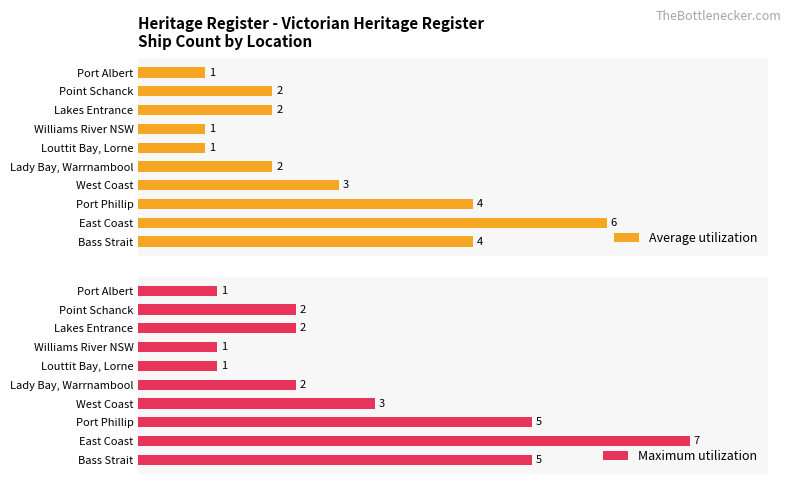

Does the chart contain any negative values?

No